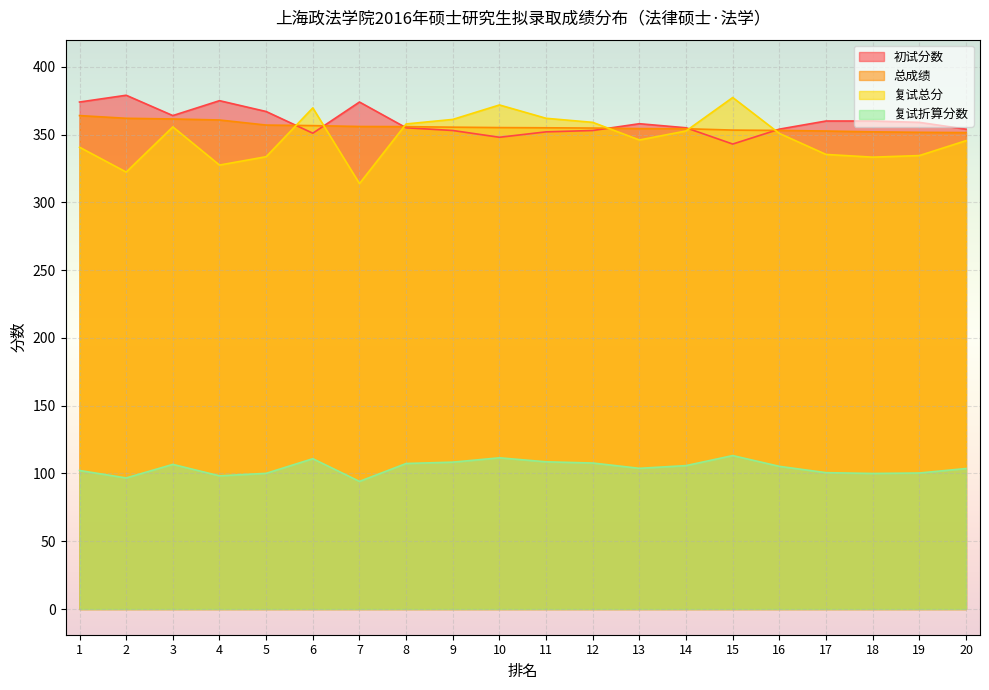

Reading left to right, list all the values displayed in this chart.

初试分数: 1=374.0	2=379.0	3=364.0	4=375.0	5=367.0	6=351.0	7=374.0	8=355.0	9=353.0	10=348.0	11=352.0	12=353.0	13=358.0	14=355.0	15=343.0	16=354.0	17=360.0	18=360.0	19=359.0	20=354.0
总成绩: 1=364.0	2=362.0	3=361.5	4=360.8	5=357.0	6=356.6	7=355.9	8=355.8	9=355.5	10=355.1	11=355.0	12=354.8	13=354.4	14=354.3	15=353.3	16=353.0	17=352.6	18=352.0	19=351.6	20=351.4
复试总分: 1=340.7	2=322.3	3=355.7	4=327.5	5=333.7	6=369.7	7=313.8	8=357.8	9=361.2	10=371.8	11=362.0	12=359.0	13=346.0	14=352.7	15=377.3	16=350.8	17=335.3	18=333.3	19=334.5	20=345.5
复试折算分数: 1=102.2	2=96.7	3=106.7	4=98.2	5=100.1	6=110.9	7=94.1	8=107.3	9=108.4	10=111.5	11=108.6	12=107.7	13=103.8	14=105.8	15=113.2	16=105.2	17=100.6	18=100.0	19=100.3	20=103.7